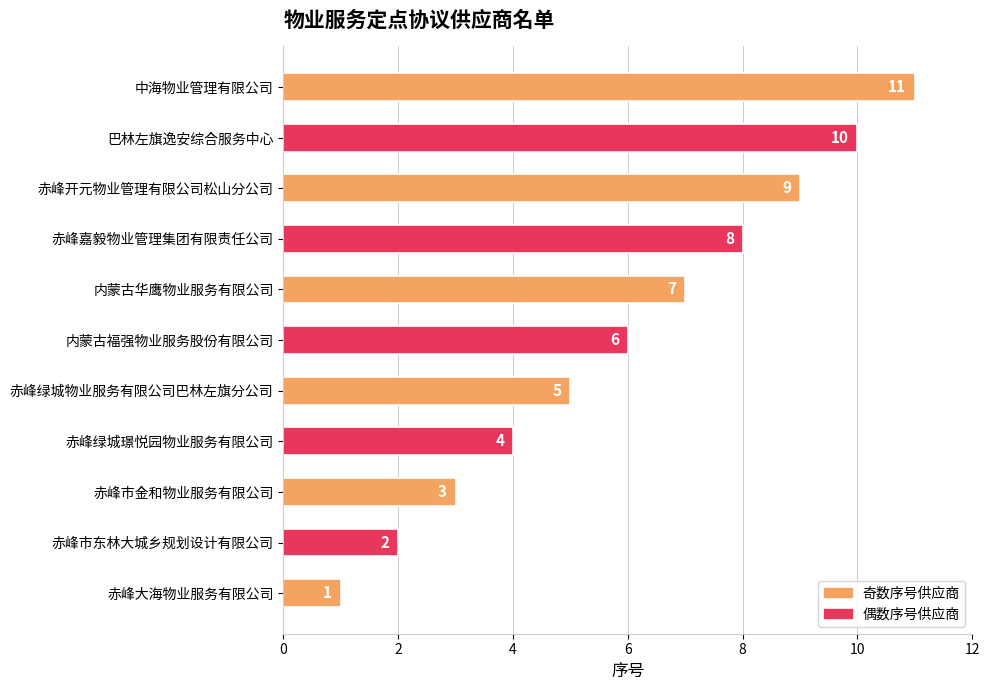

What is the maximum value shown in the chart?

11